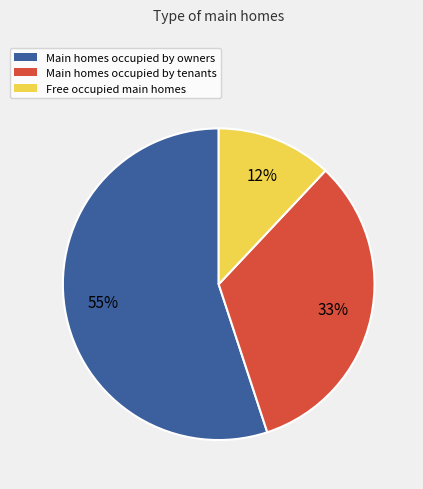

To the nearest percent, what is the average slice percentage?

33%